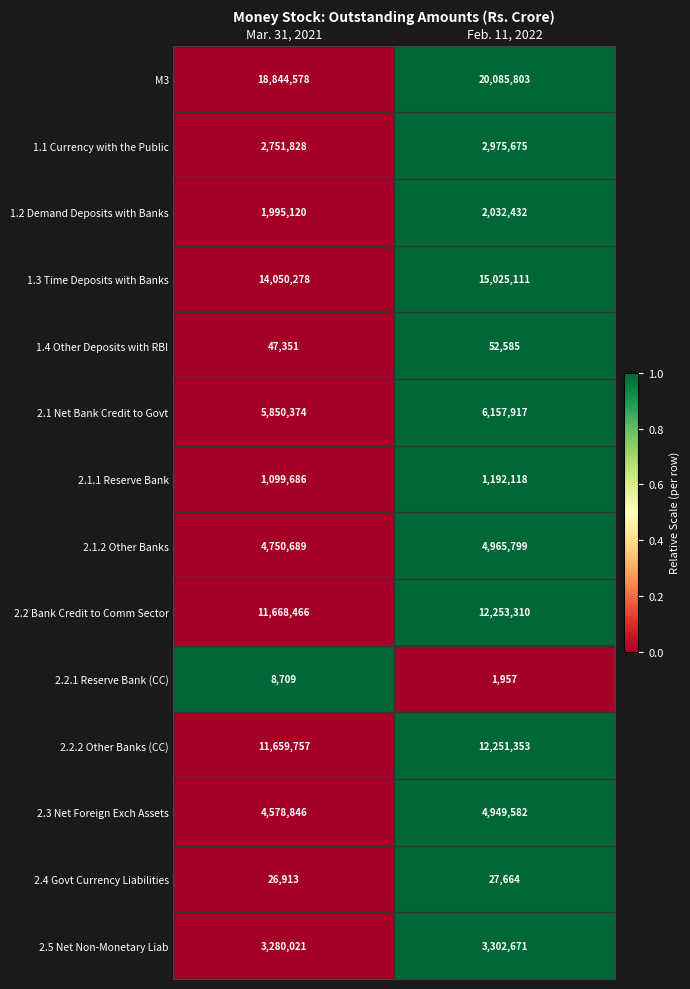

Rank the series by their maximum value, from highest to lowest.

M3, 1.3 Time Deposits with Banks, 2.2 Bank Credit to Comm Sector, 2.2.2 Other Banks (CC), 2.1 Net Bank Credit to Govt, 2.1.2 Other Banks, 2.3 Net Foreign Exch Assets, 2.5 Net Non-Monetary Liab, 1.1 Currency with the Public, 1.2 Demand Deposits with Banks, 2.1.1 Reserve Bank, 1.4 Other Deposits with RBI, 2.4 Govt Currency Liabilities, 2.2.1 Reserve Bank (CC)